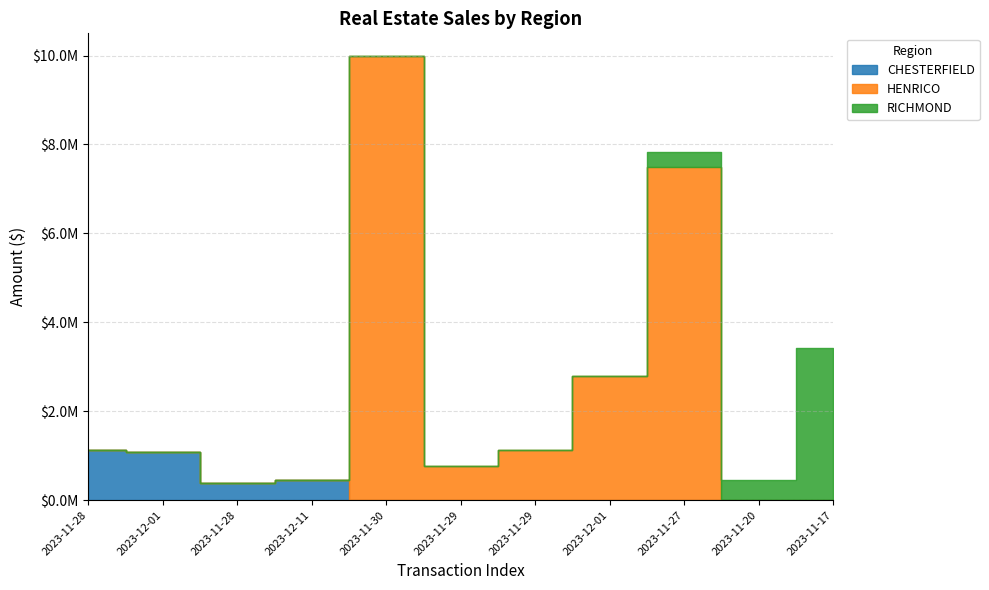

Between 2023-11-28 and 2023-11-29, which is larger?

2023-11-28